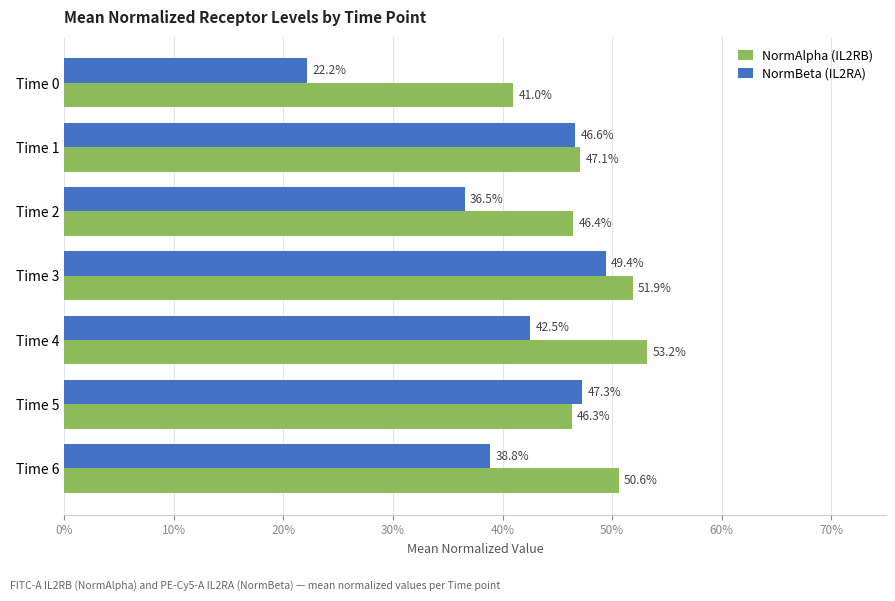

What position from the left is 0%?

1